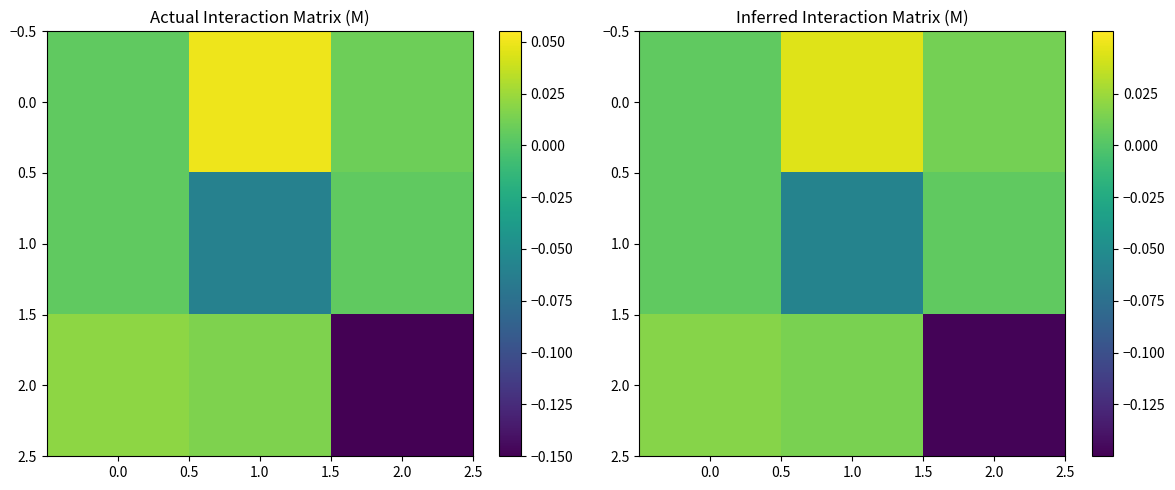

Which series has the widest spread of values?

2.0